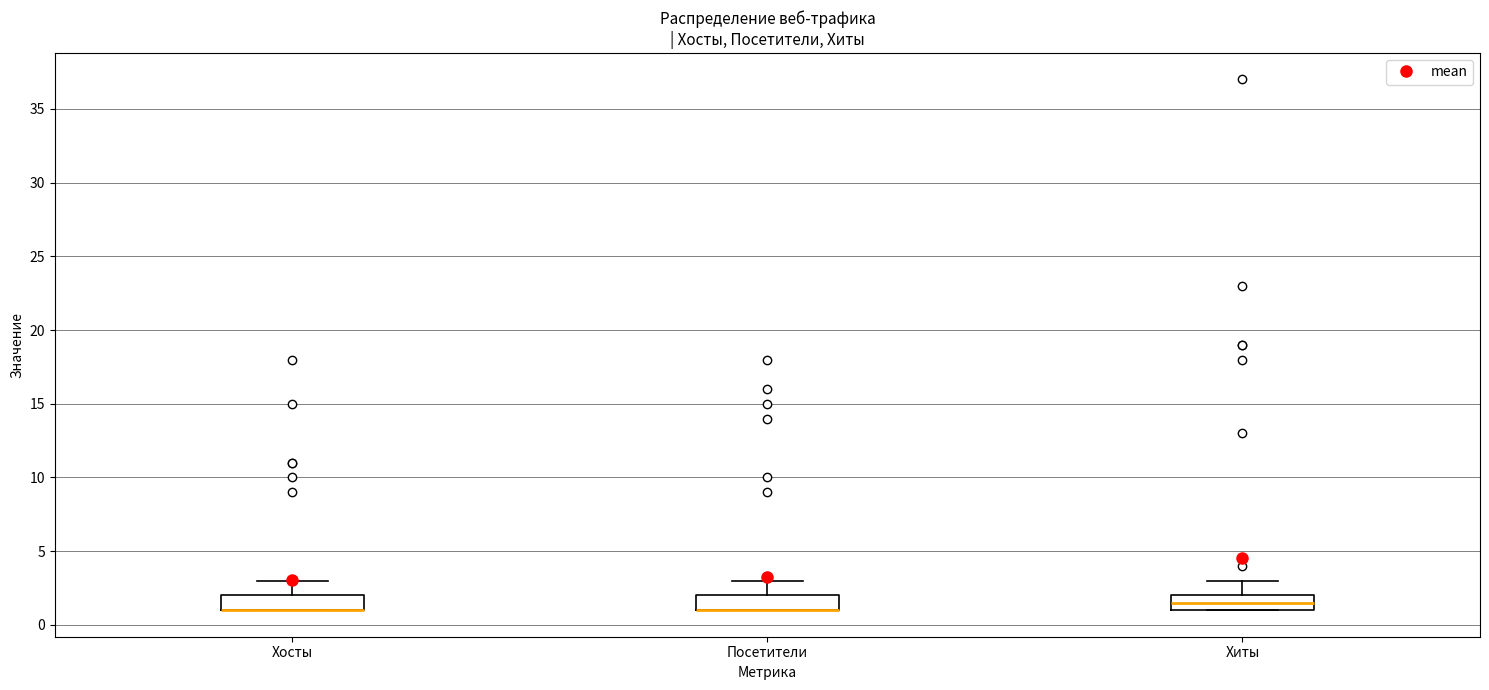

Where does the median line of the box for Хиты sit on the y-axis? The values are not printed on the chart, so give them approximately, as read against the axis.

1.5